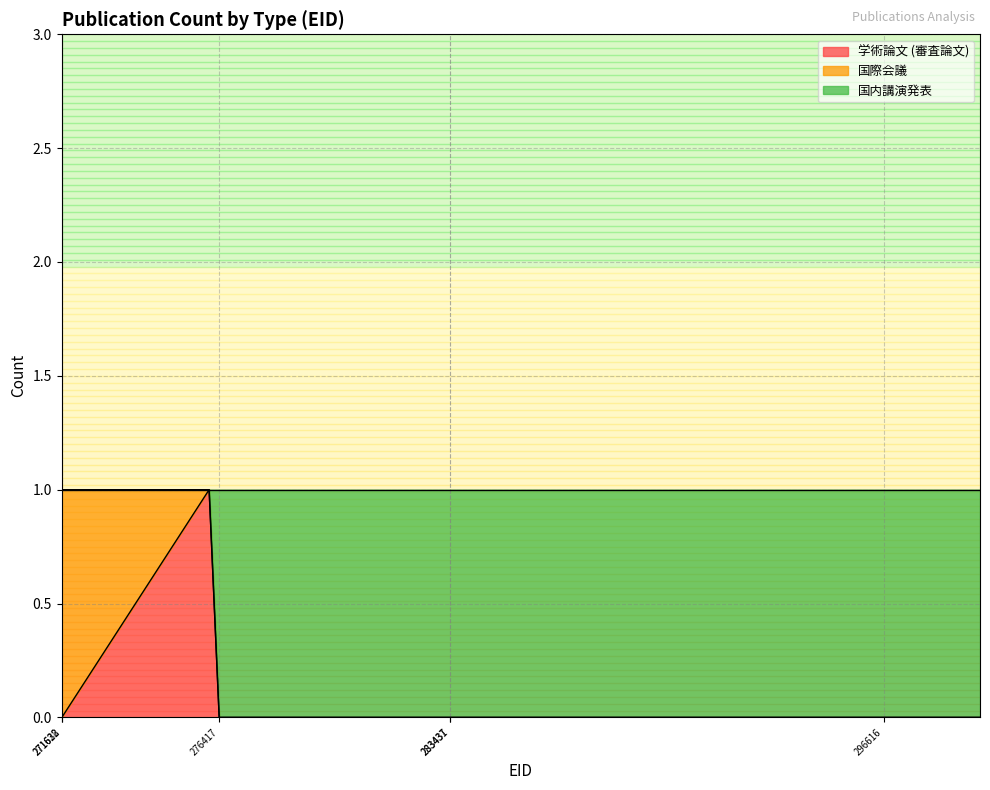

What is the maximum value for 学術論文 (審査論文)?

1